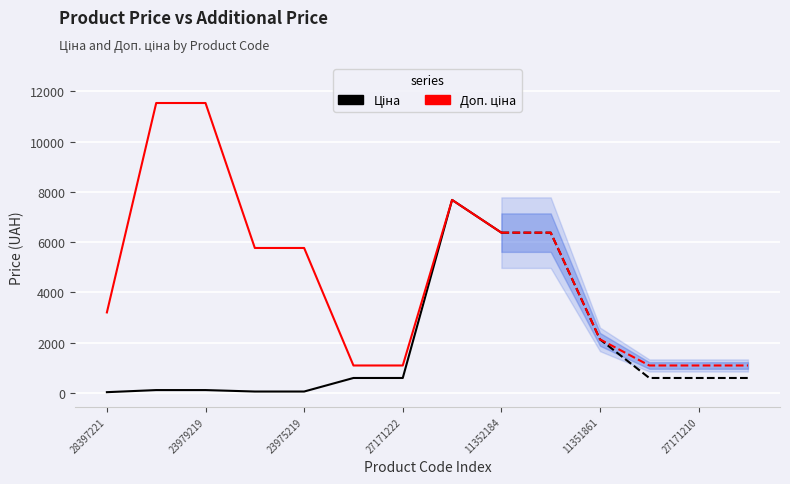

What is the approximate value of Ціна (Actual) at 11352184?

6378.9